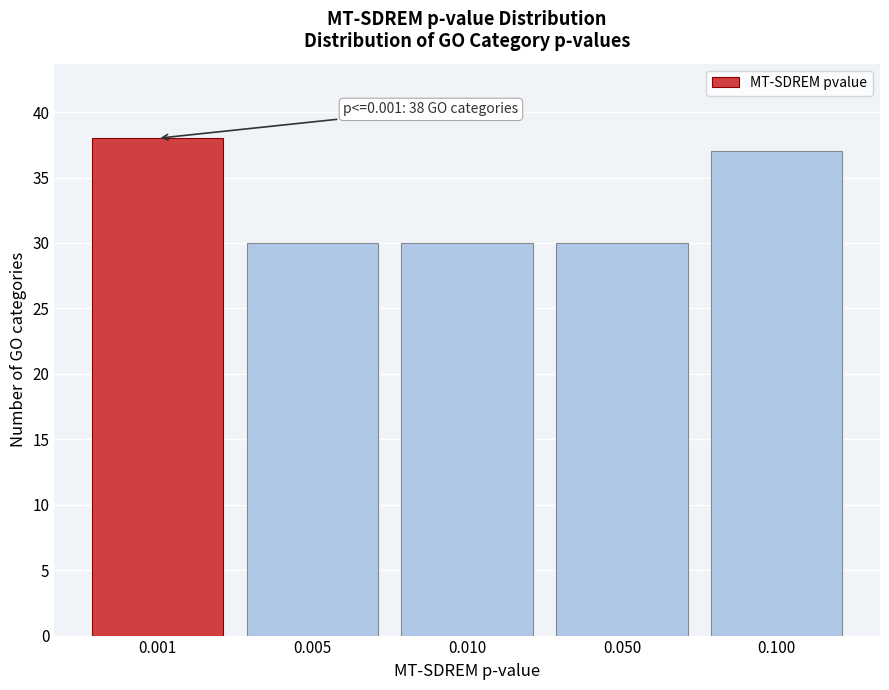

Reading left to right, extract all data points from this chart.

38	30	30	30	37